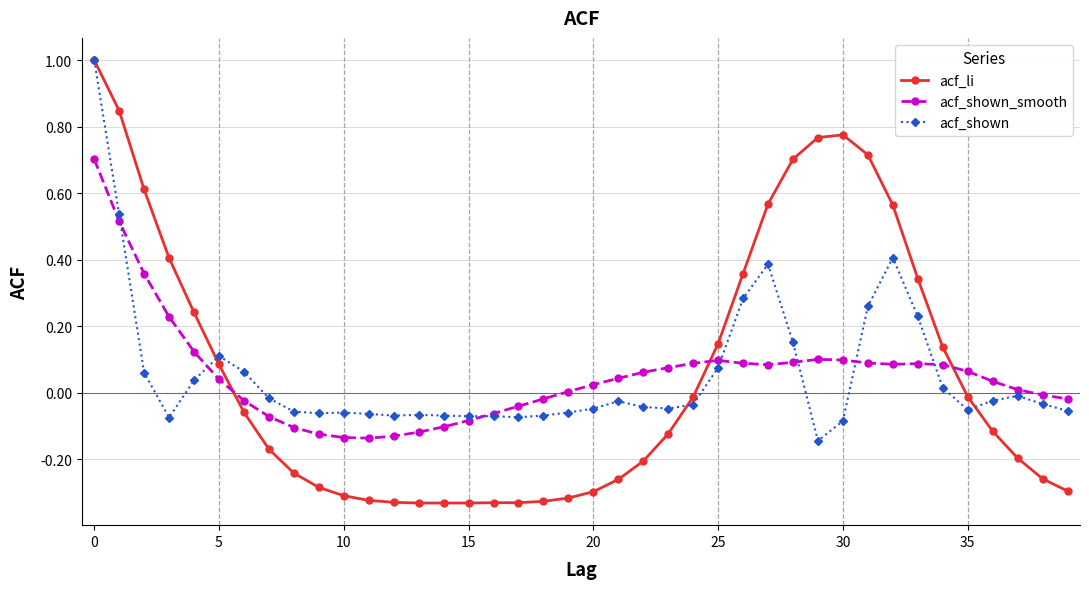

What is the maximum value for acf_li?

1.0